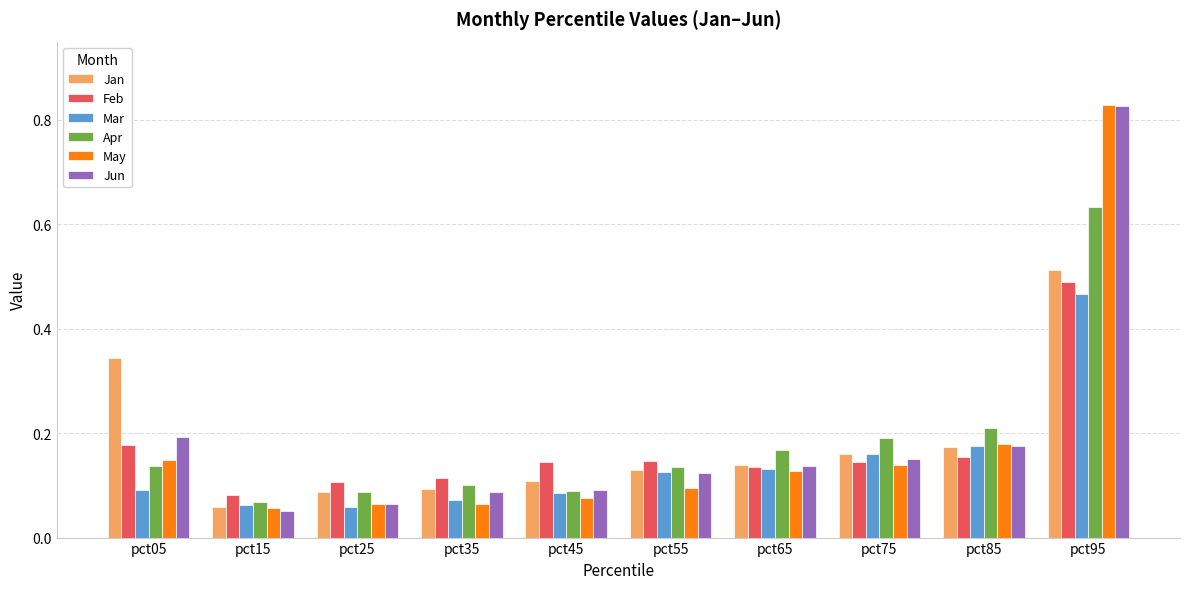

Are the bars horizontal?

No